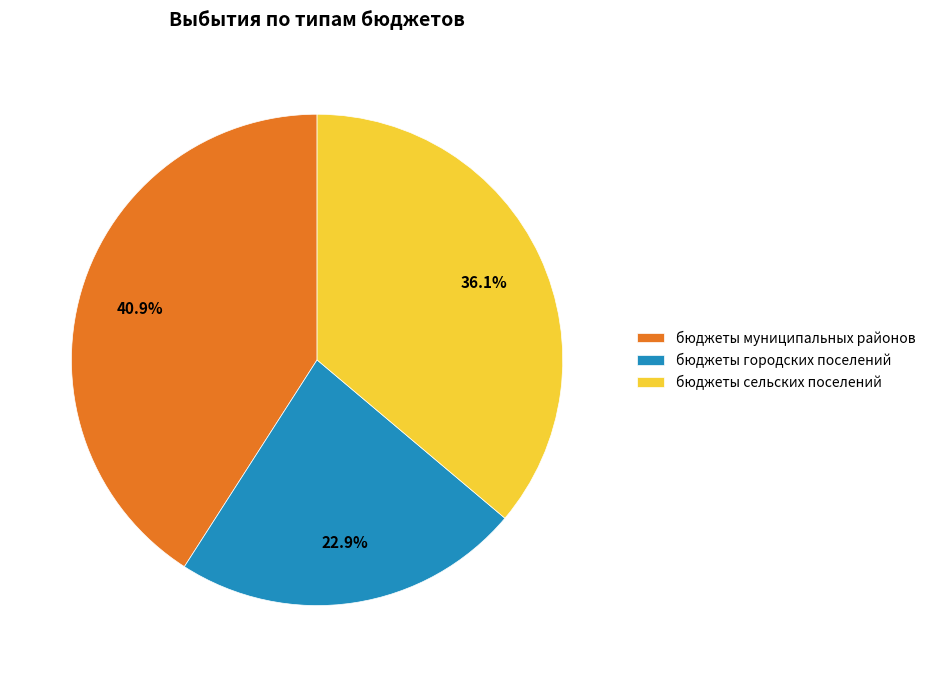

To the nearest percent, what percentage of the pie is бюджеты сельских поселений?

36%